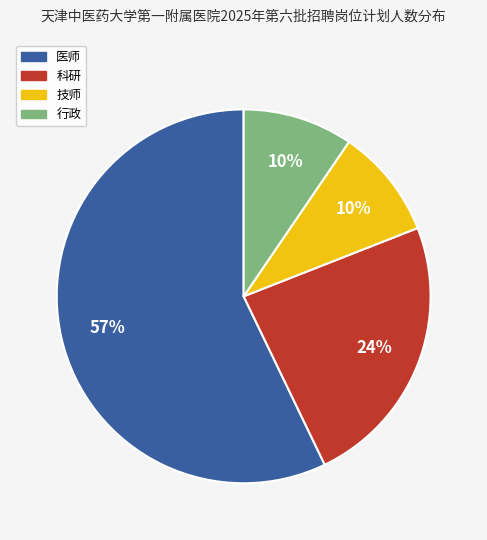

Is the sum of 行政 and 技师 greater than half?

No